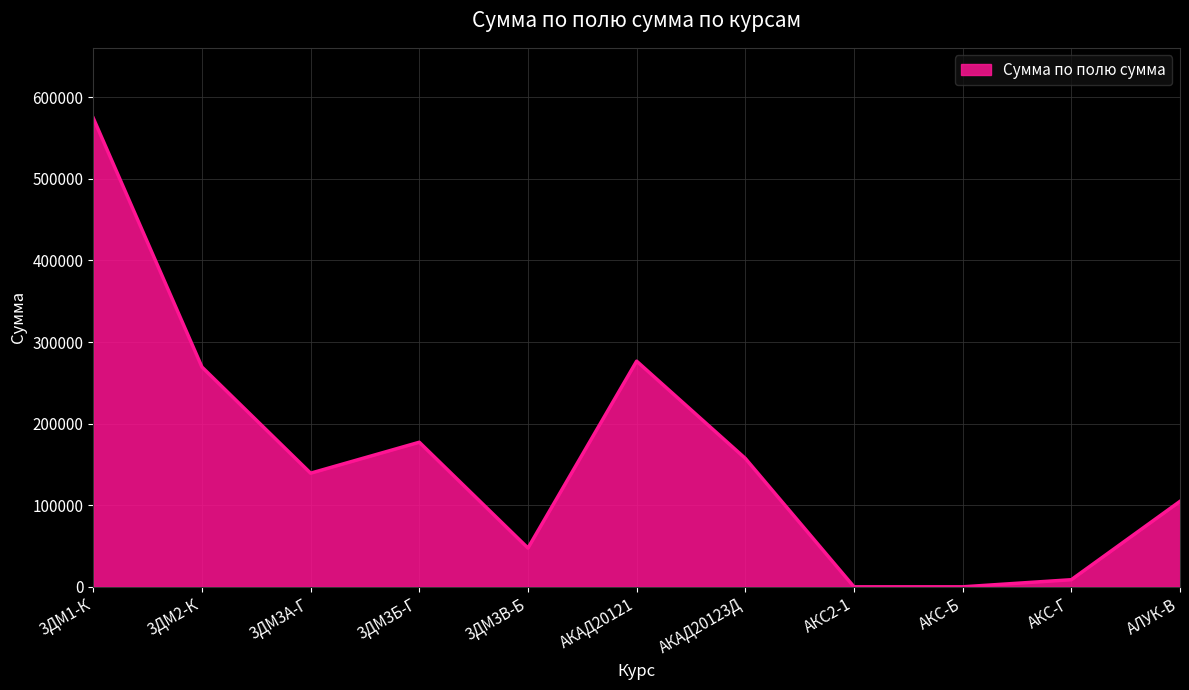

True or false: the data shows 276540.0 at АКАД20121.

True